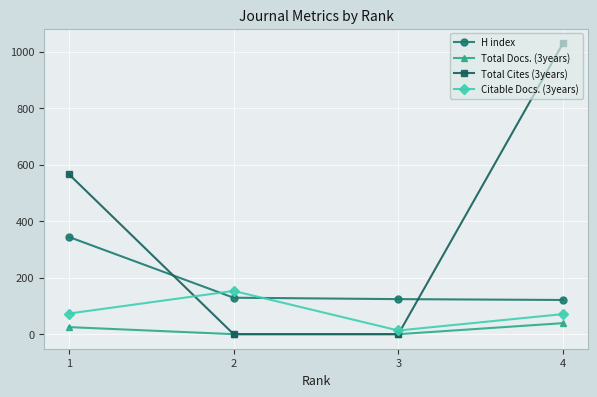

Does the chart display data point markers on the line(s)?

Yes